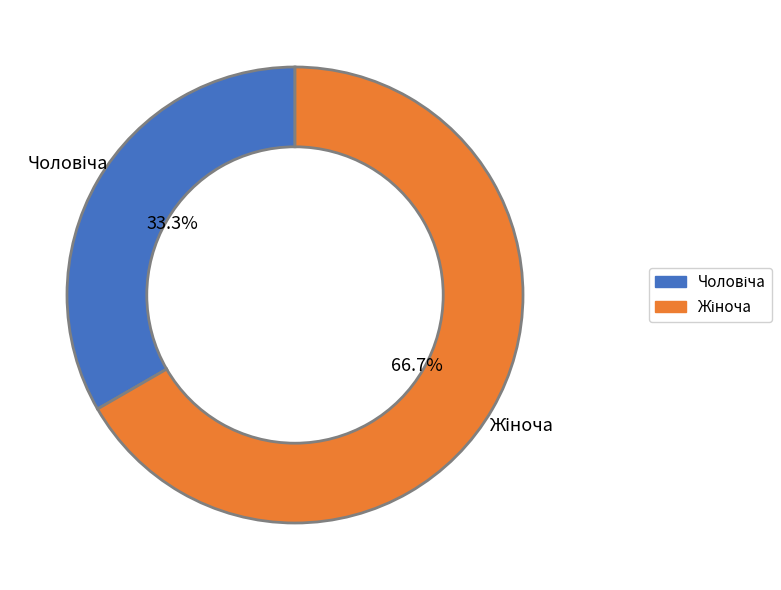

Is there a majority slice in this chart?

Yes